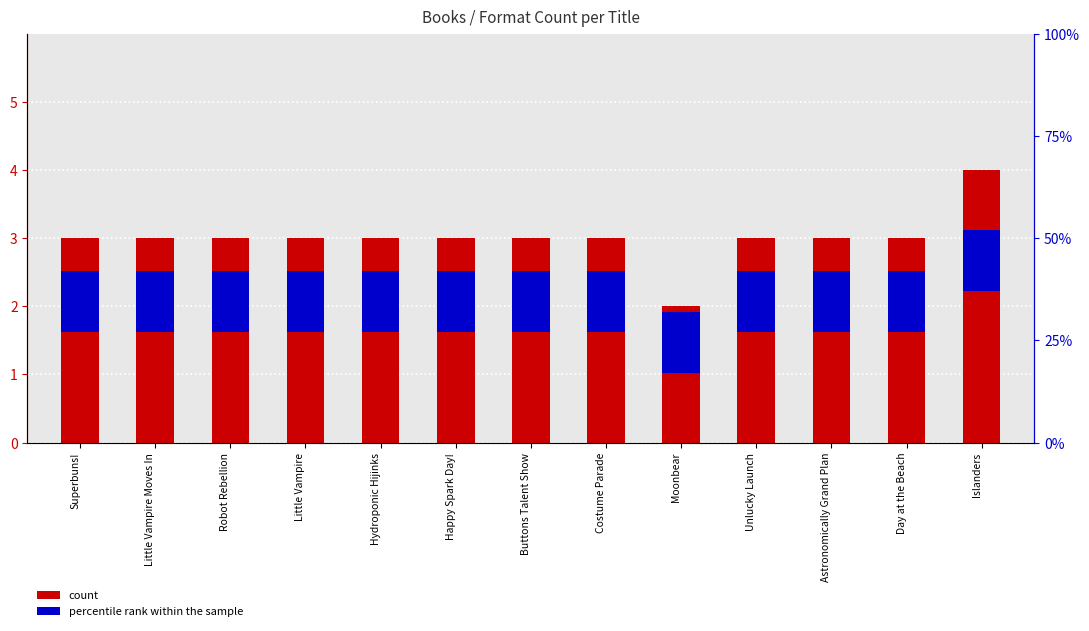

What is the difference between the maximum and second lowest values in the count series?

1.0